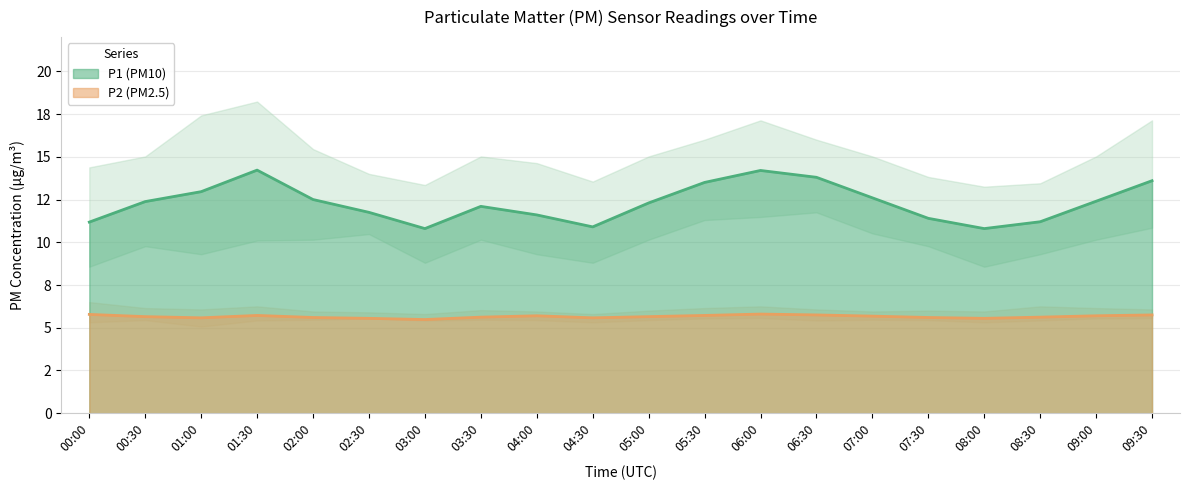

What is the maximum value shown in the chart?

18.2